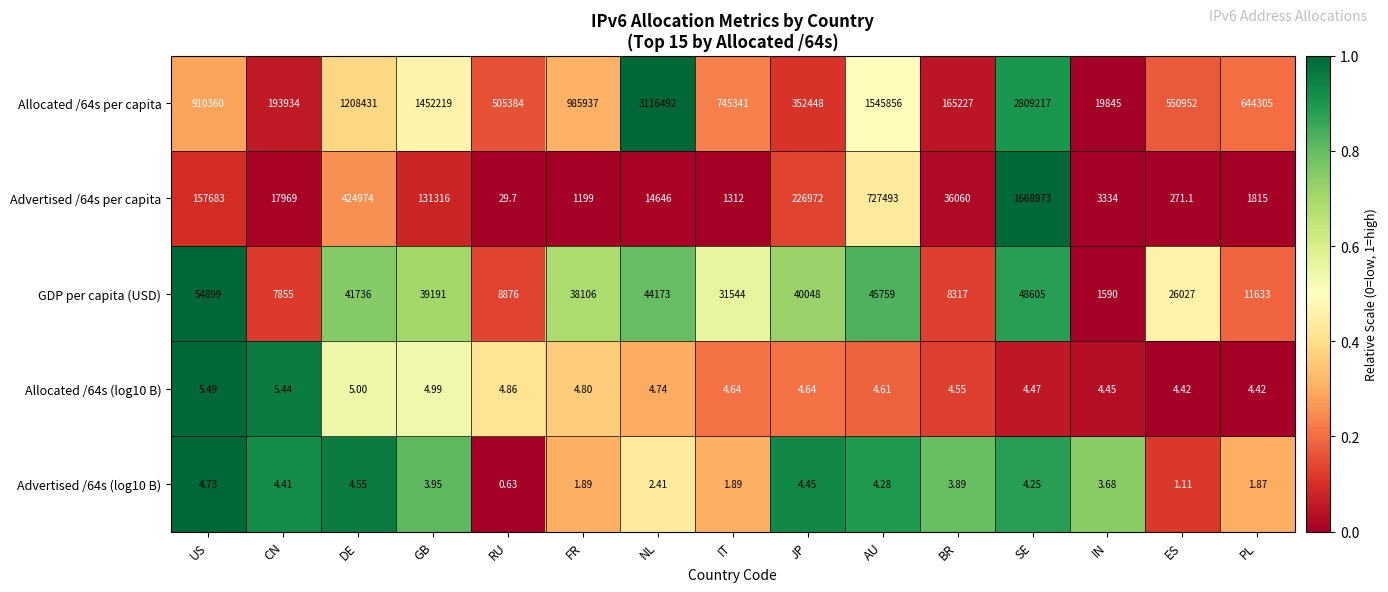

At which category does the chart reach its peak across all series?

NL